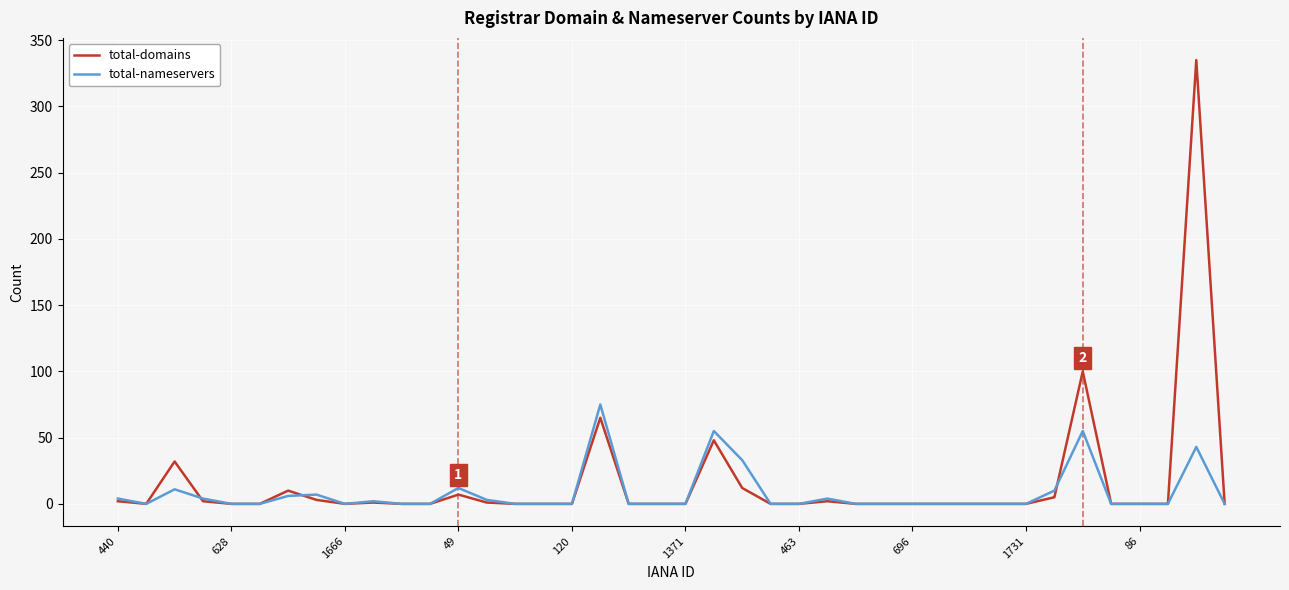

At how many categories does at least one series exceed 186?

1